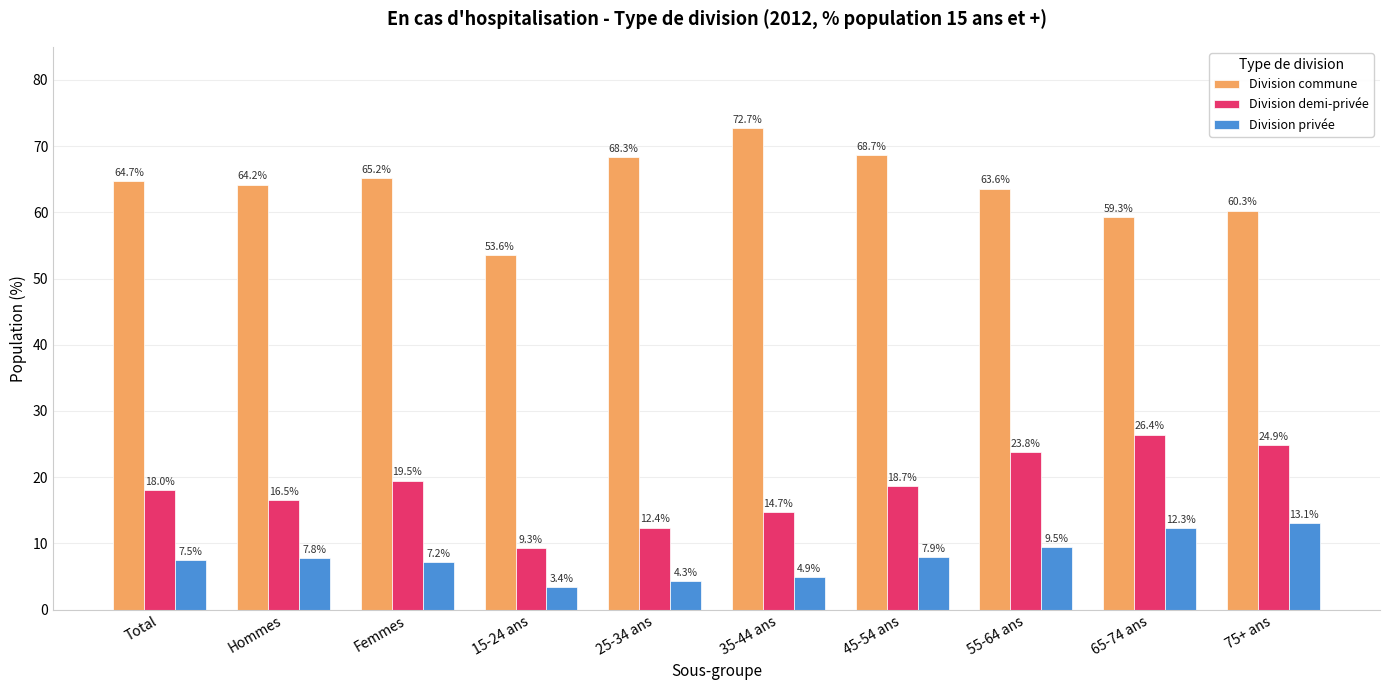

Does the chart contain any negative values?

No